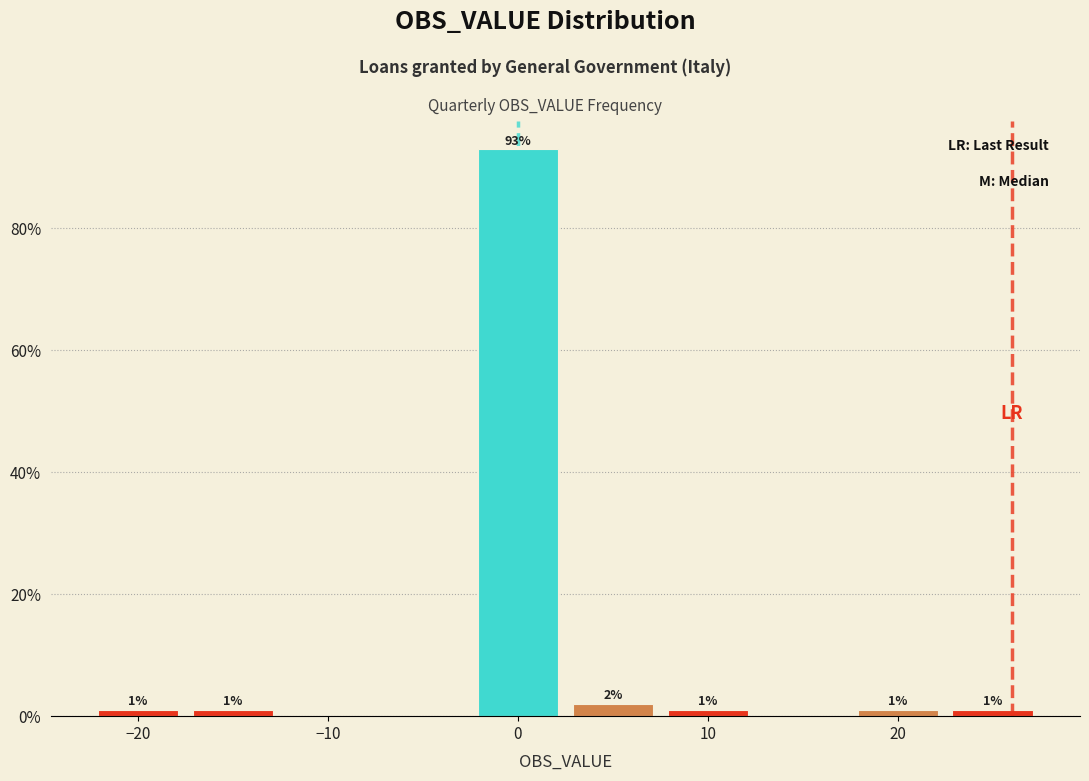

Over which range of the x-axis is the bar tallest?

-2.5 to 2.5